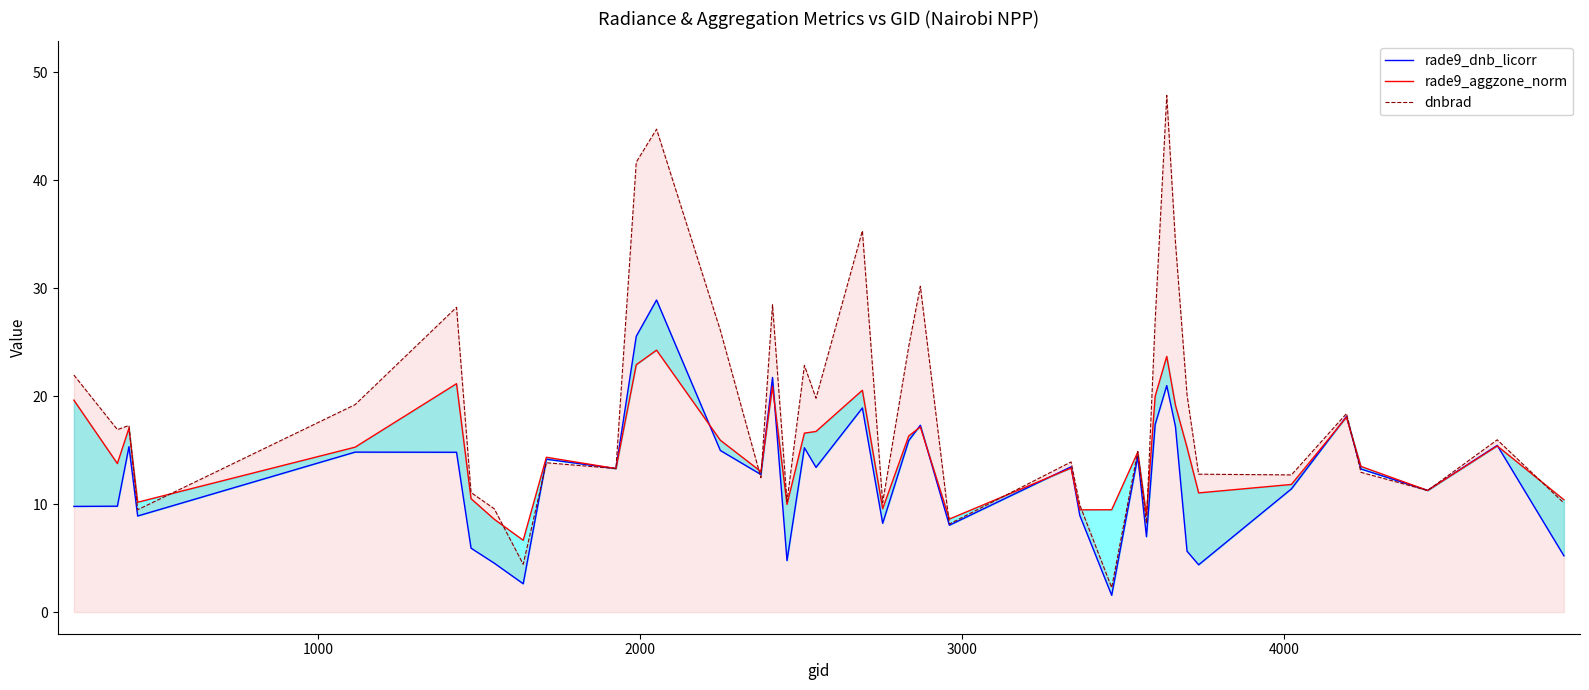

True or false: rade9_dnb_licorr has a value of 9.4 at 31.

False